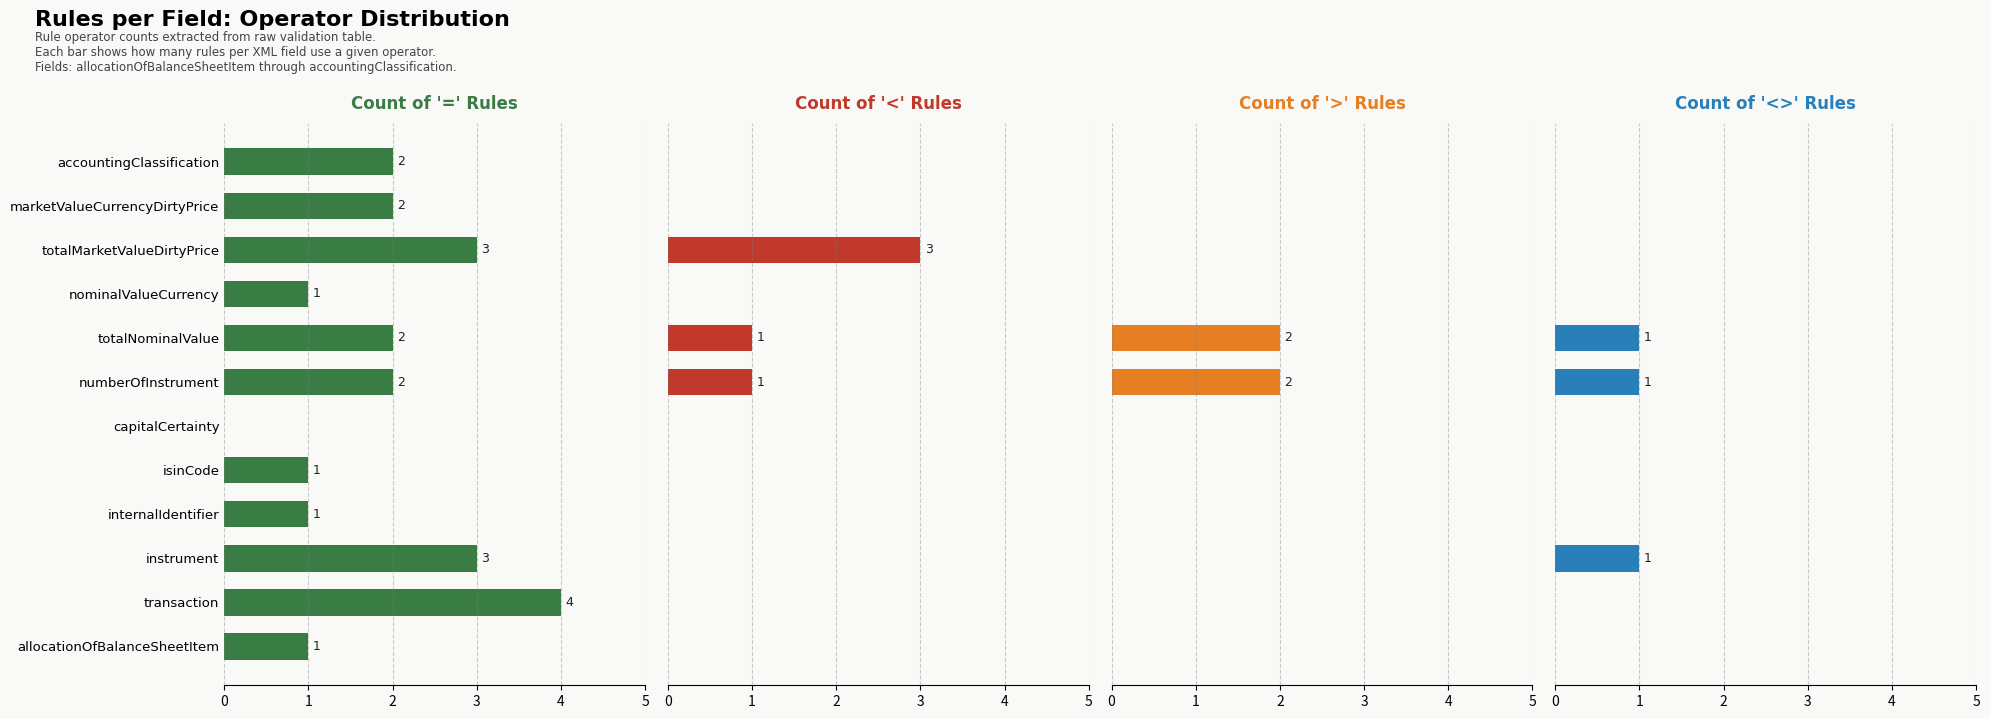

Is it true that = equals 1 at nominalValueCurrency?

True